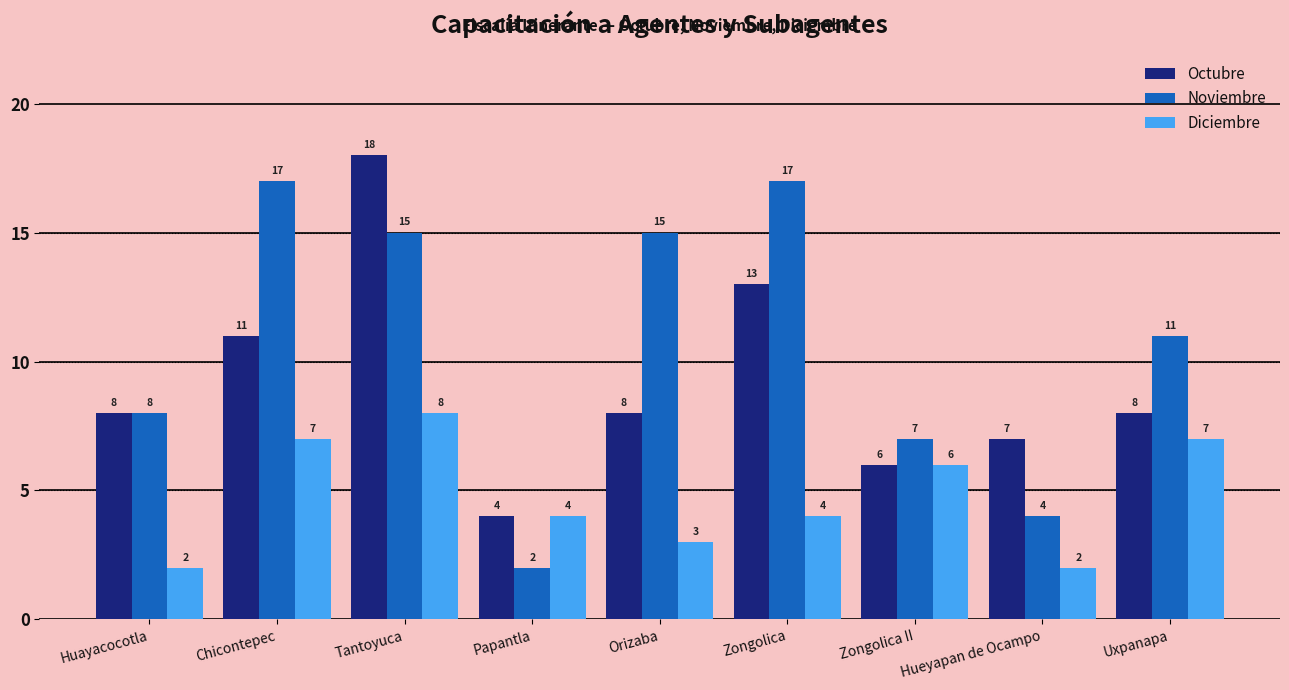

What is the maximum value shown in the chart?

18